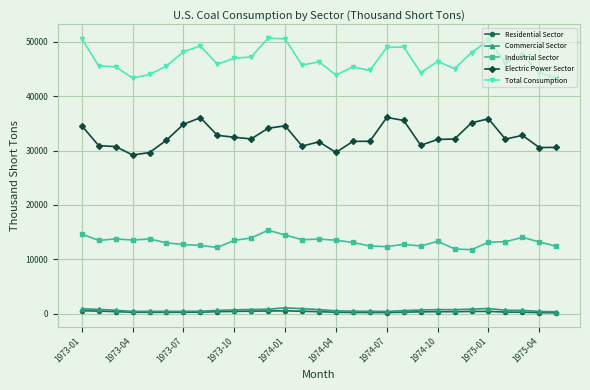

What is the highest value of the Electric Power Sector series?

36088.6